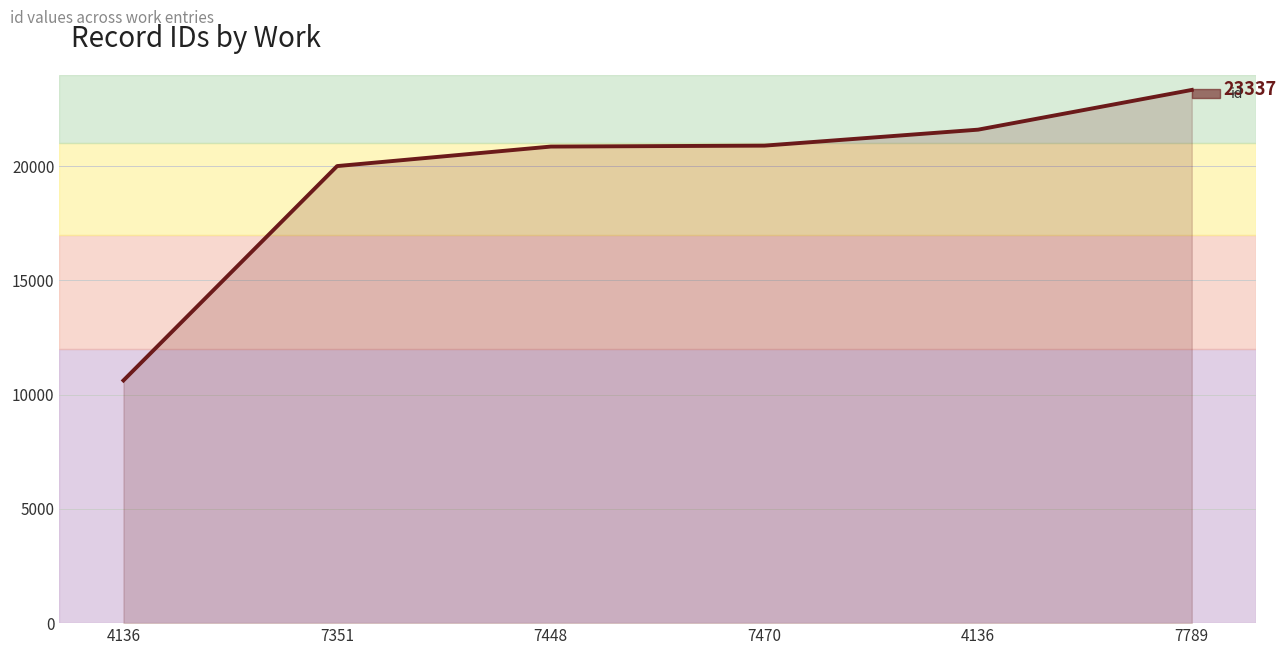

How many distinct data groups are displayed?

1